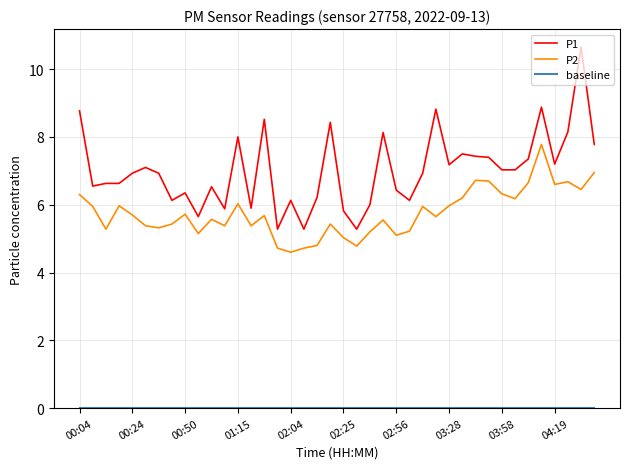

Count the number of data series in this chart.

3